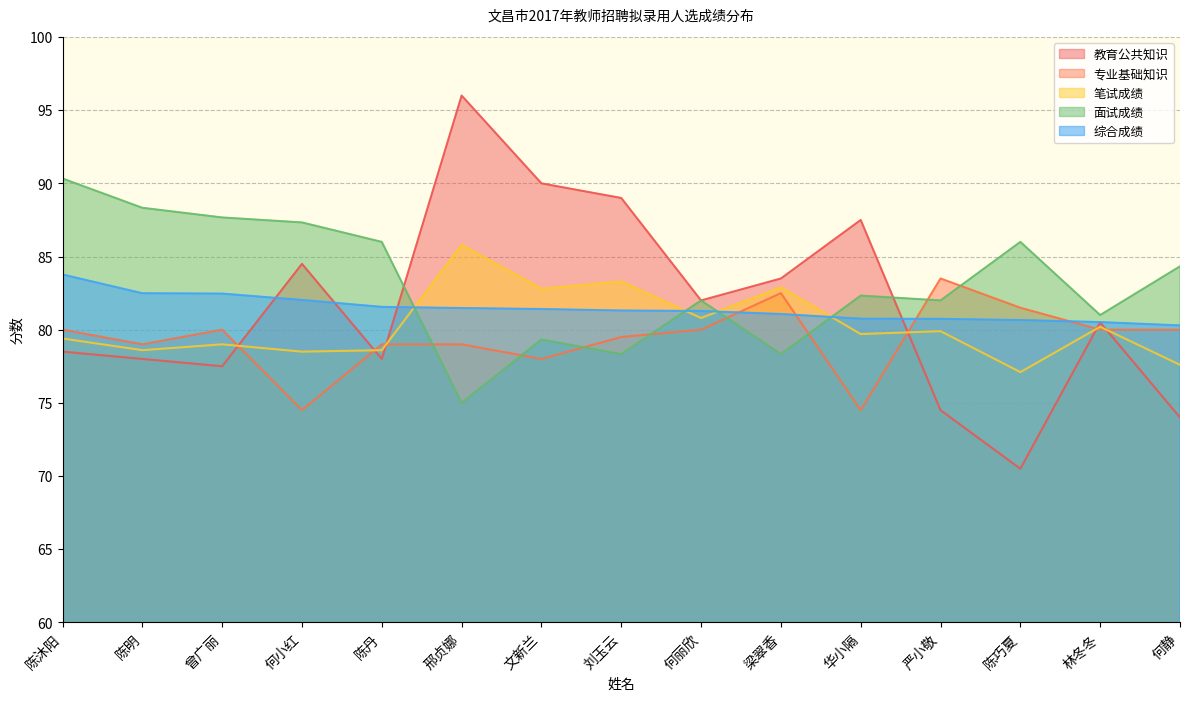

Reading left to right, extract all data points from this chart.

教育公共知识: 78.5	78.0	77.5	84.5	78.0	96.0	90.0	89.0	82.0	83.5	87.5	74.5	70.5	80.5	74.0
专业基础知识: 80.0	79.0	80.0	74.5	79.0	79.0	78.0	79.5	80.0	82.5	74.5	83.5	81.5	80.0	80.0
笔试成绩: 79.4	78.6	79.0	78.5	78.6	85.8	82.8	83.3	80.8	82.9	79.7	79.9	77.1	80.2	77.6
面试成绩: 90.3	88.3	87.7	87.3	86.0	75.0	79.3	78.3	82.0	78.3	82.3	82.0	86.0	81.0	84.3
综合成绩: 83.8	82.5	82.5	82.0	81.6	81.5	81.4	81.3	81.3	81.1	80.8	80.7	80.7	80.5	80.3